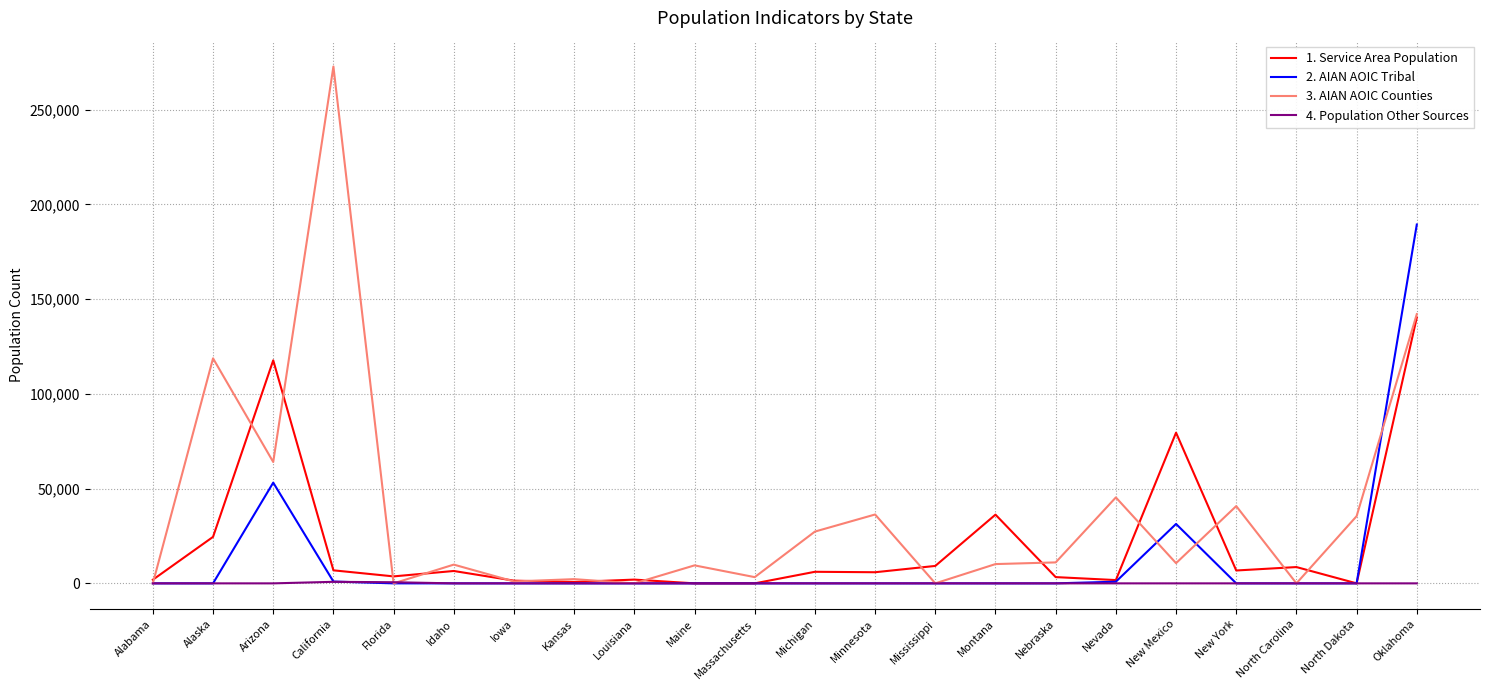

The 4. Population Other Sources series shows 0 at New Mexico. True or false?

True